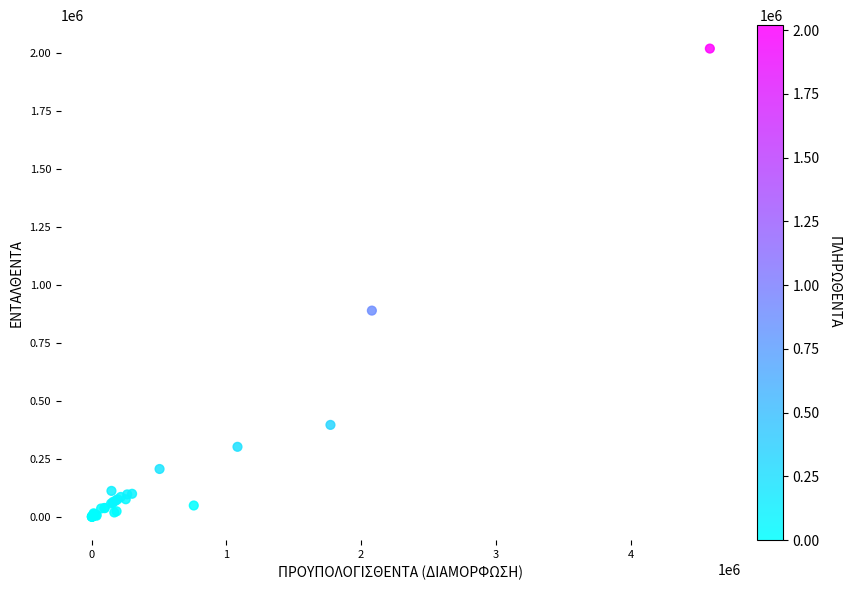

What Y value in the scatter plot is closest to 1009818?

889285.5